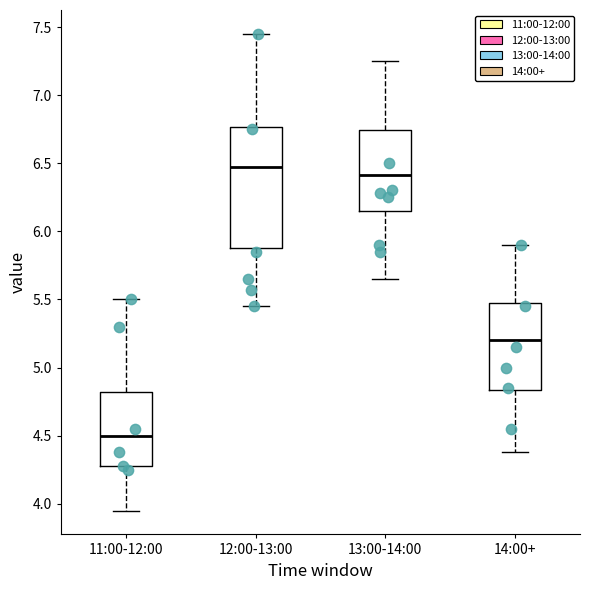

Which box is the tallest, from its lower edge to its upper edge?

12:00-13:00